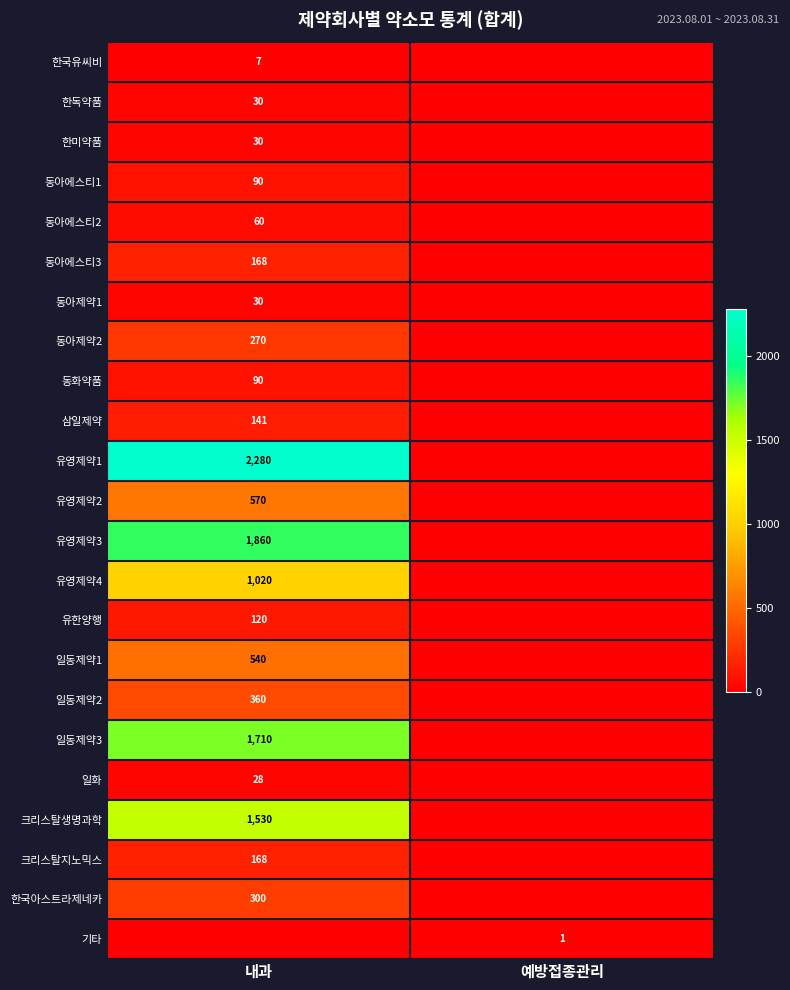

Is the value of 동화약품 at 내과 greater than the value of 유한양행 at 내과?

No